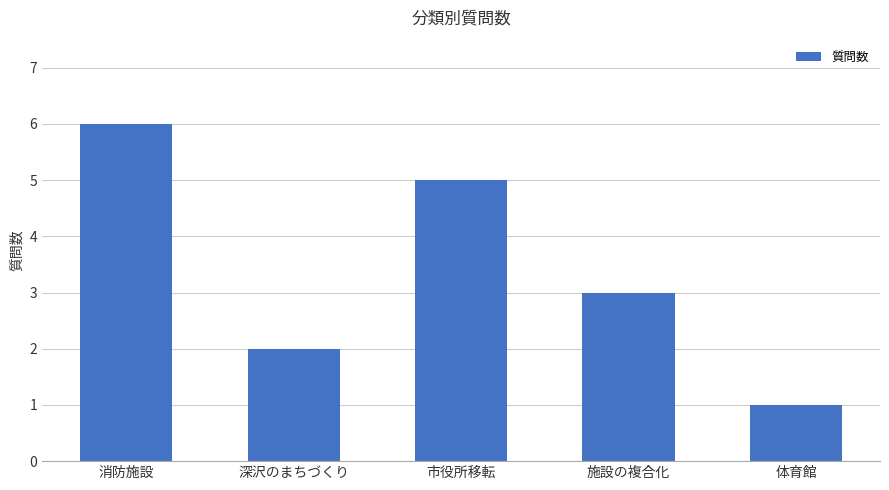

What is the maximum value shown in the chart?

6